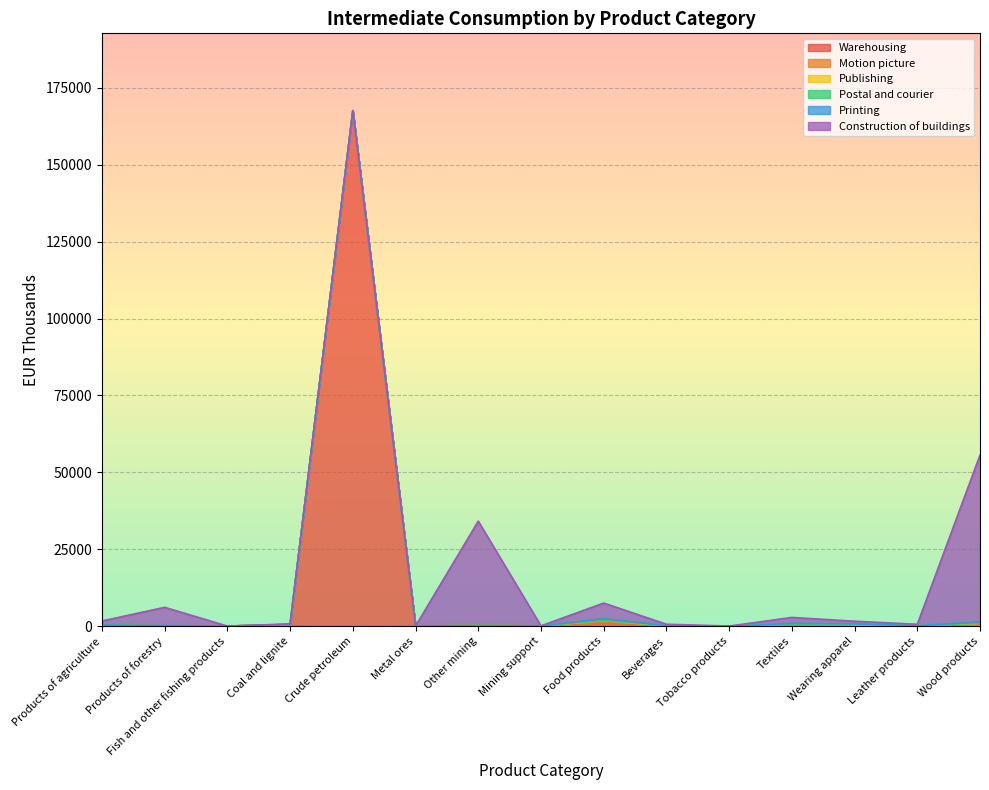

At which category does Printing reach its first local peak?

Products of forestry